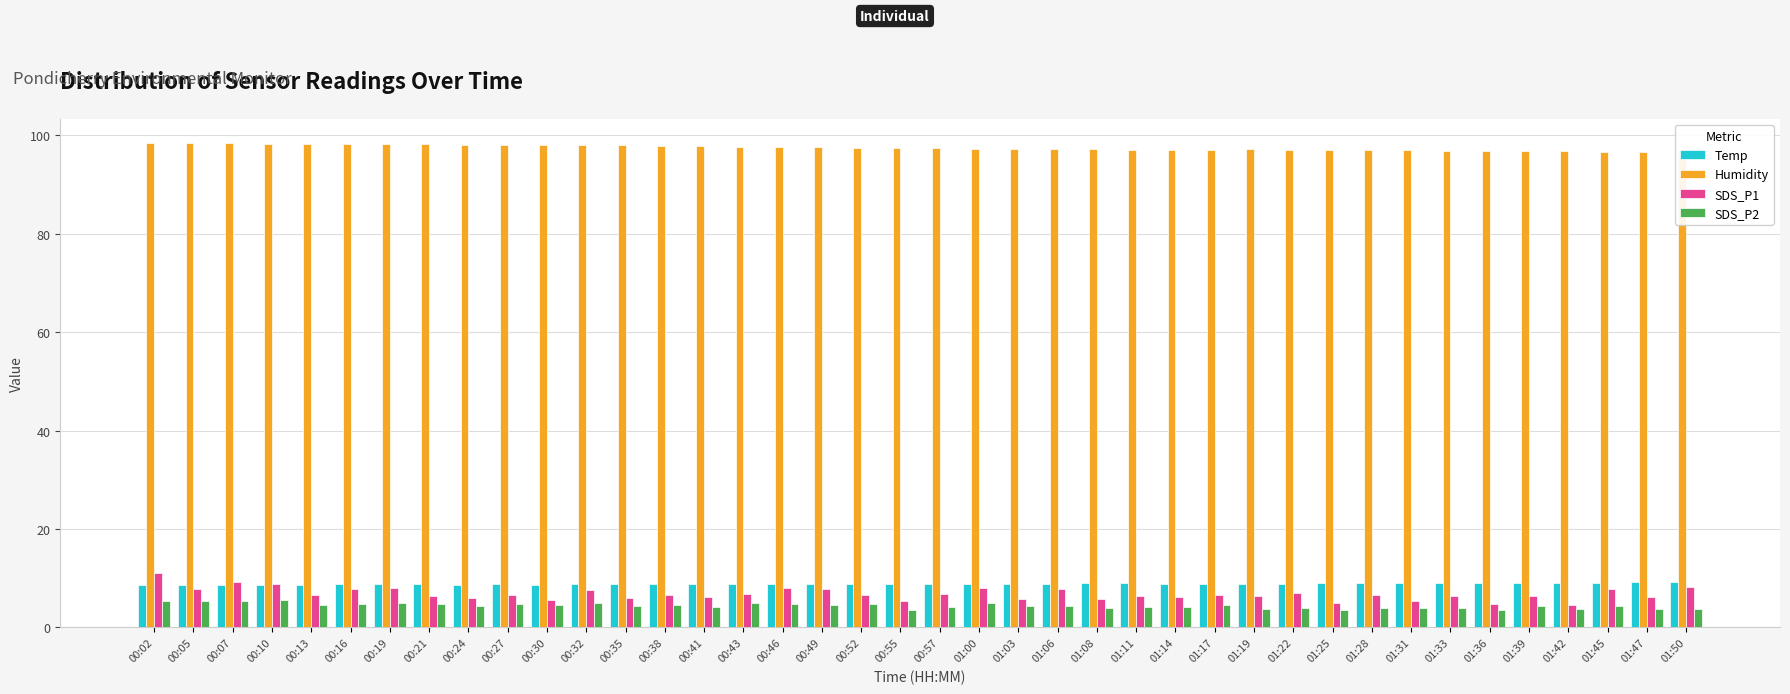

List the labels in order of SDS_P2 value, smallest first.

01:36, 01:25, 00:55, 01:19, 01:50, 01:42, 01:47, 01:28, 01:31, 01:08, 01:33, 01:22, 01:11, 01:14, 00:57, 00:41, 00:35, 01:06, 01:03, 01:45, 01:39, 00:24, 00:30, 00:13, 00:38, 00:49, 01:17, 00:52, 00:16, 00:27, 00:46, 00:21, 00:32, 00:19, 01:00, 00:43, 00:07, 00:05, 00:02, 00:10